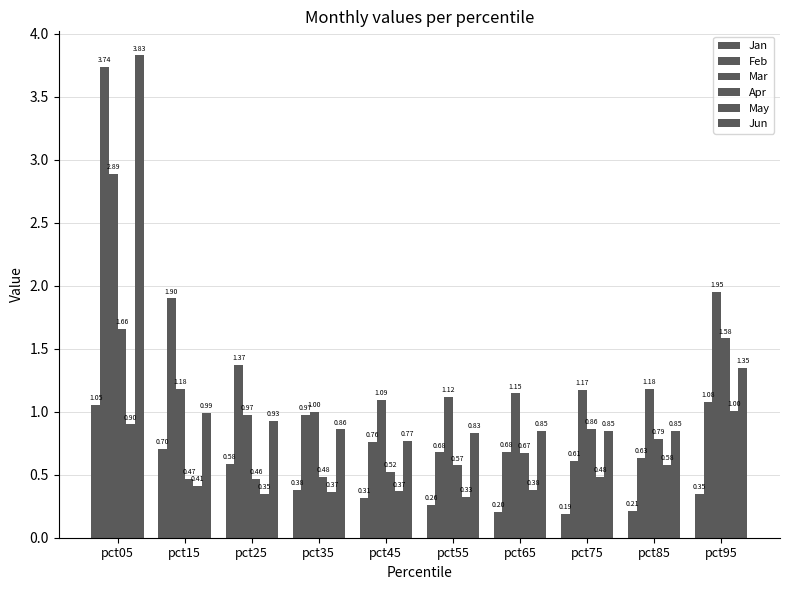

Count the number of data series in this chart.

6